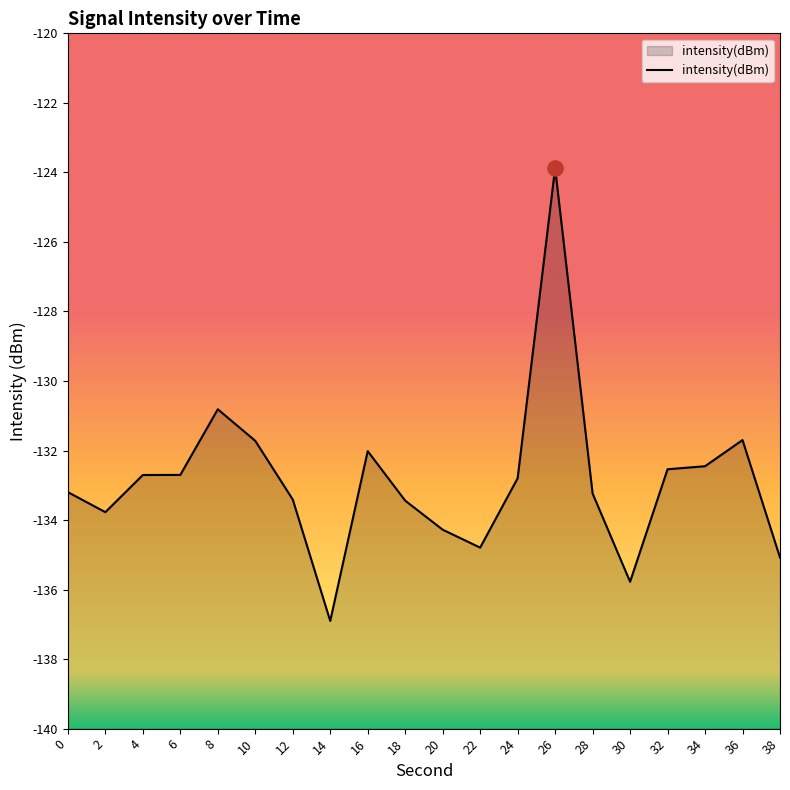

Which has a higher value, 20 or 16?

16